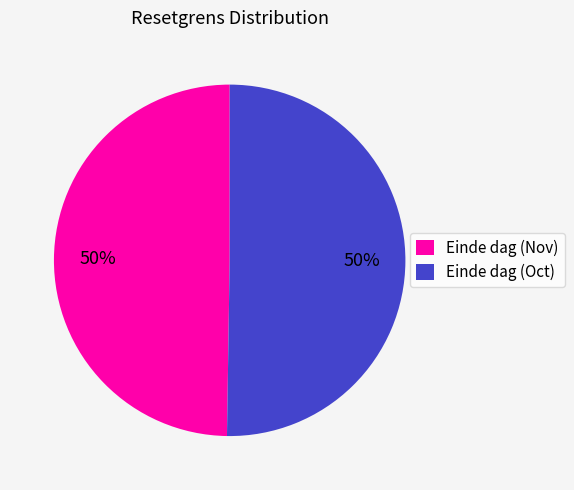

To the nearest percent, what is the average slice percentage?

50%